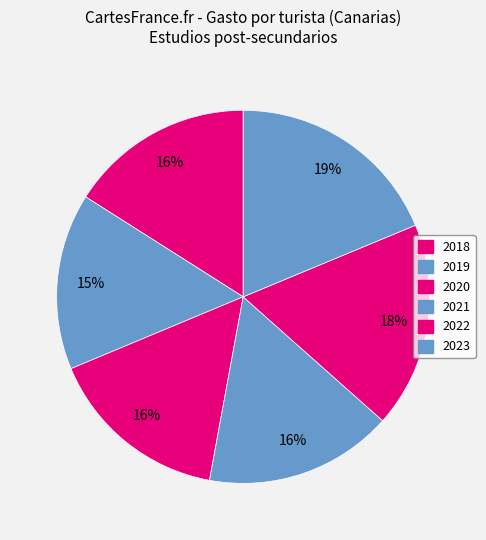

Does 2018 account for over 50% of the chart?

No